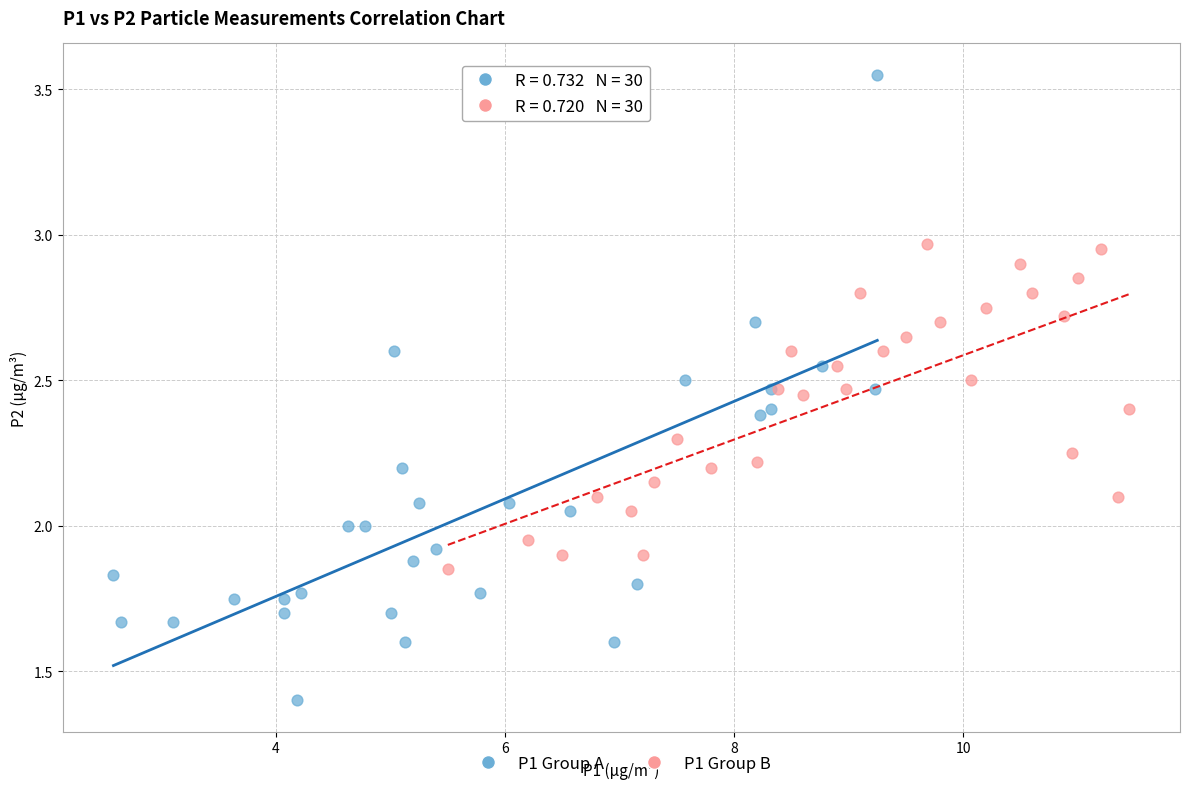

Which series contains the lowest Y value?

P1 Group A